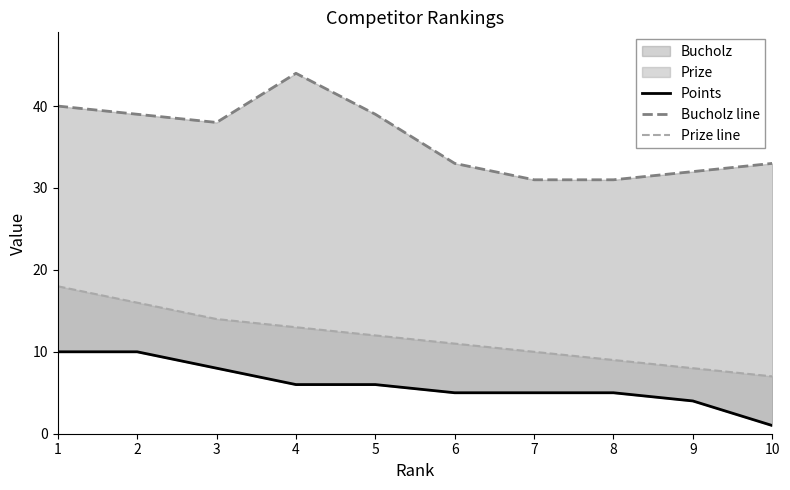

List the series in order of their overall mean, highest first.

Bucholz line, Prize line, Points